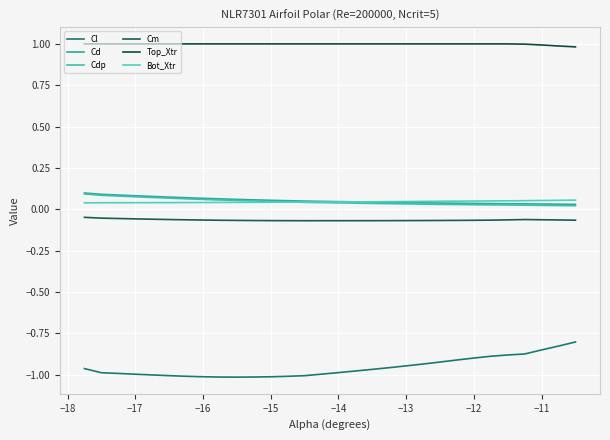

What is the difference between the maximum and minimum values in the Cdp series?

0.1